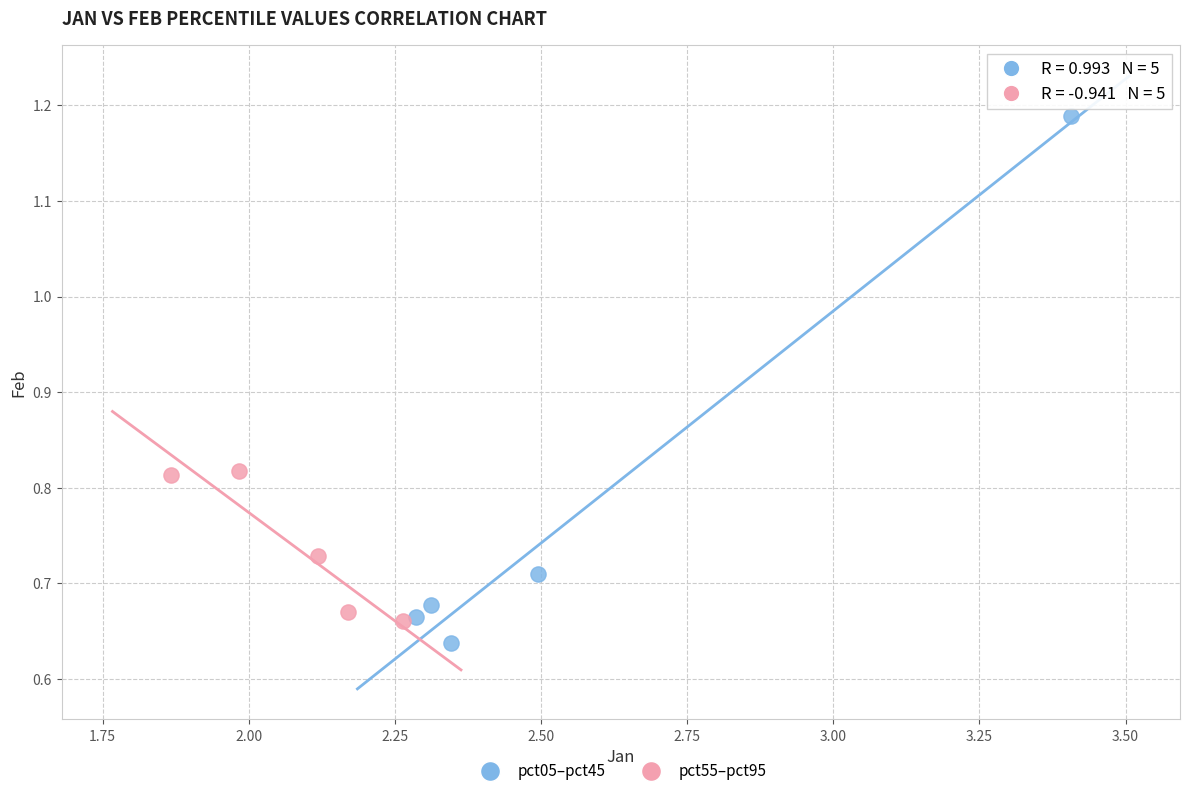

Which series contains the highest Y value?

pct05–pct45